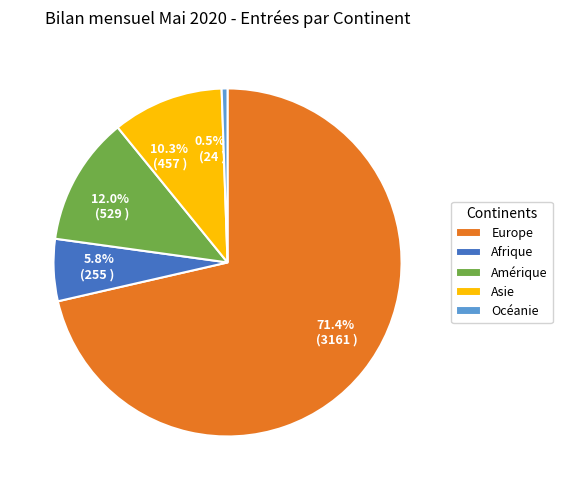

Which slice is the largest?

Europe